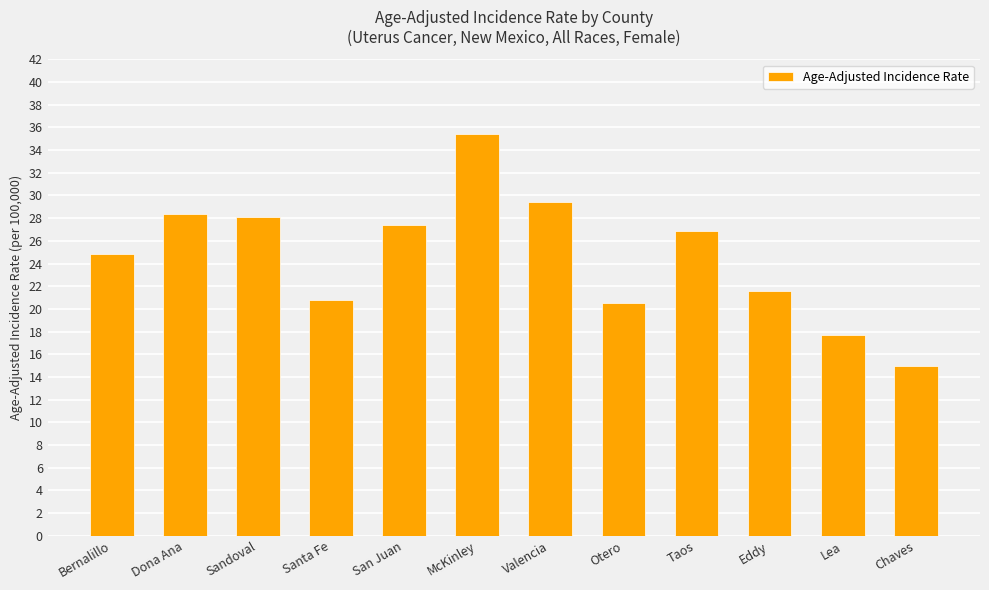

What is the difference between the maximum and second lowest values?

17.7